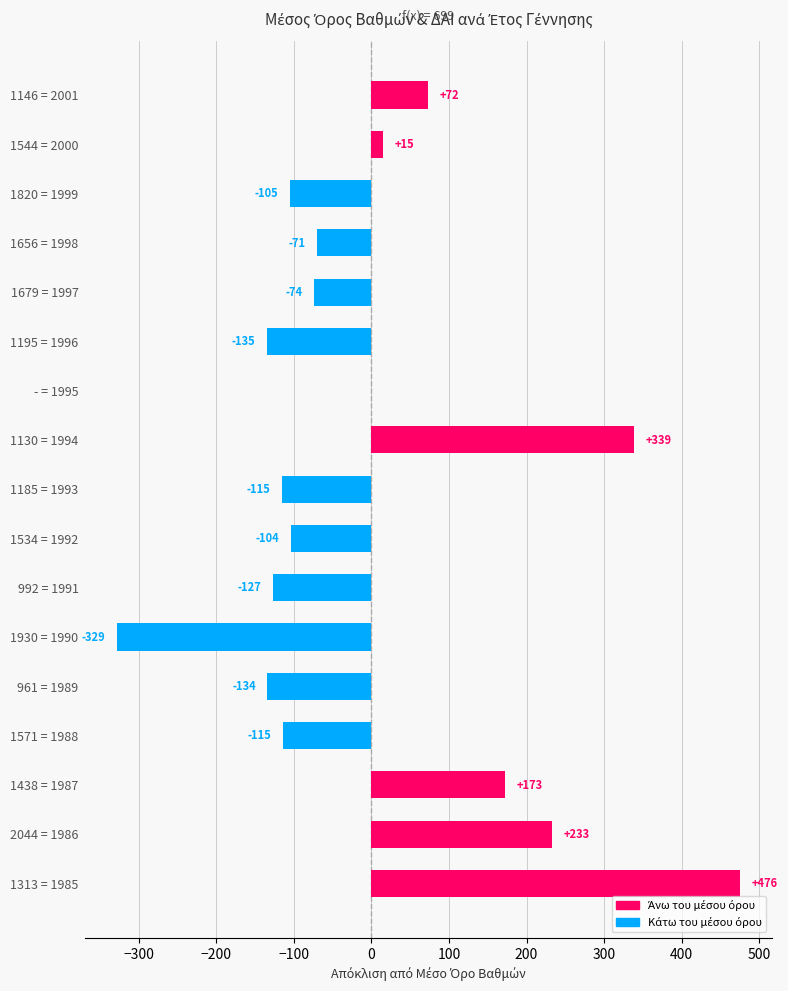

The chart shows a value of -103.6 at 1534 = 1992. True or false?

True